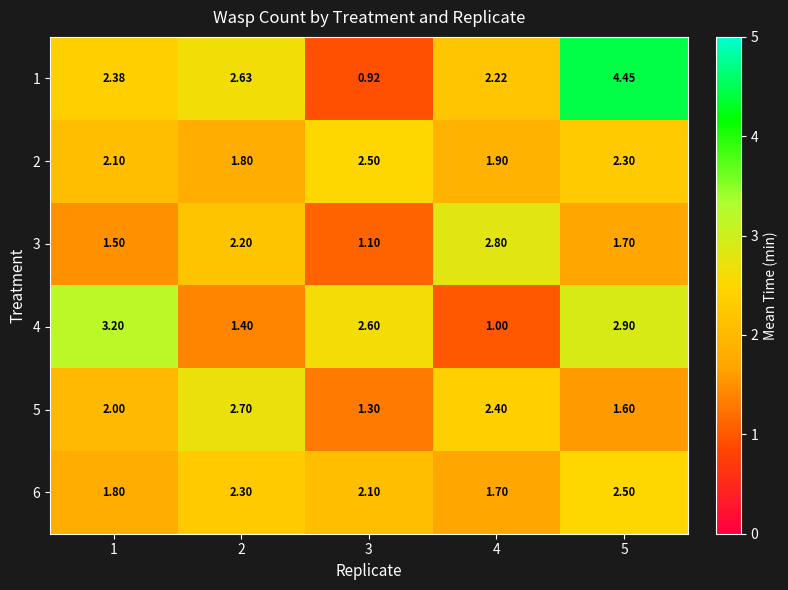

Is the value of 5 at 3 greater than the value of 6 at 1?

No